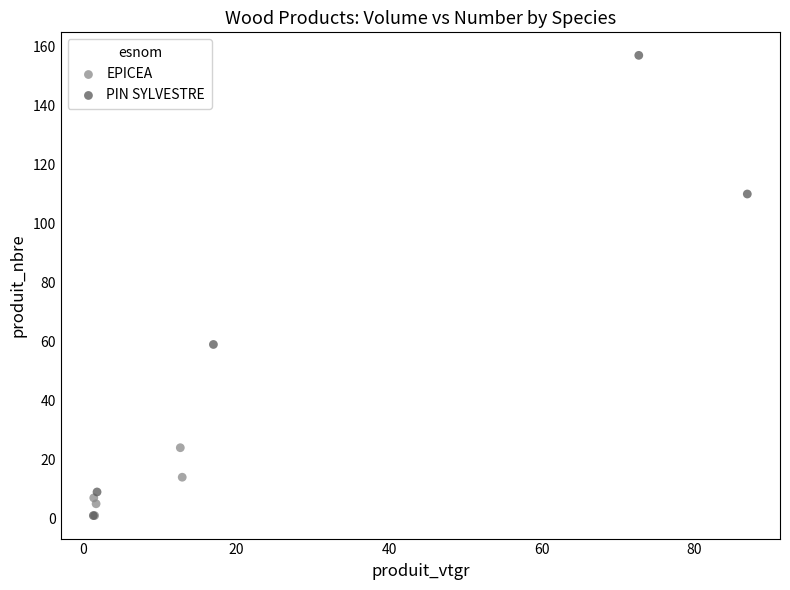

What are all the series names shown in the legend?

EPICEA, PIN SYLVESTRE